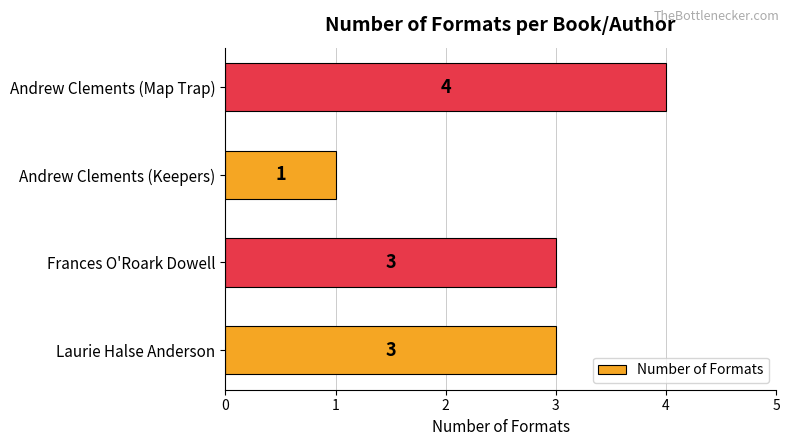

What is the smallest value displayed?

1